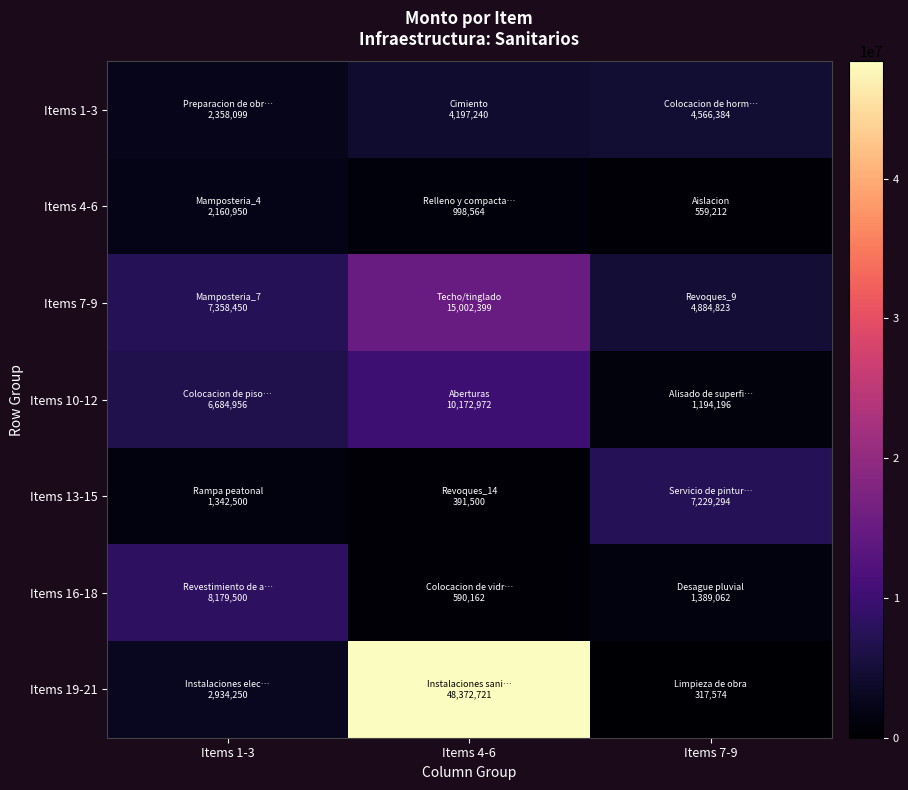

Reading left to right, transcribe all the data shown in this chart.

Items 1-3: Items 1-3=2358099	Items 4-6=4197240	Items 7-9=4566384
Items 4-6: Items 1-3=2160950	Items 4-6=998564	Items 7-9=559212
Items 7-9: Items 1-3=7358450	Items 4-6=15002399	Items 7-9=4884823
Items 10-12: Items 1-3=6684956	Items 4-6=10172972	Items 7-9=1194196
Items 13-15: Items 1-3=1342500	Items 4-6=391500	Items 7-9=7229294
Items 16-18: Items 1-3=8179500	Items 4-6=590162	Items 7-9=1389062
Items 19-21: Items 1-3=2934250	Items 4-6=48372721	Items 7-9=317574